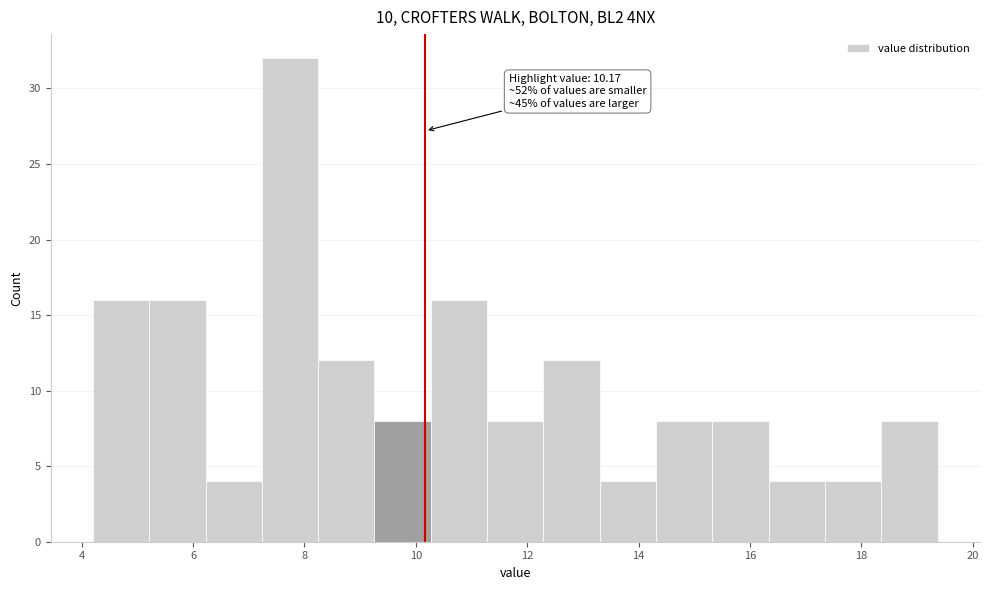

Which range on the x-axis has the tallest bar?

7.2 to 8.2